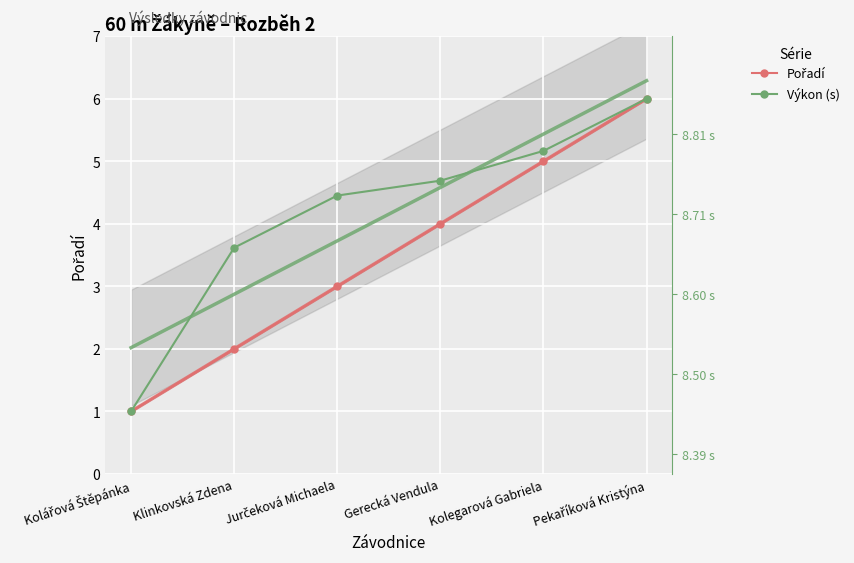

Between Jurčeková Michaela and Gerecká Vendula, which series saw the biggest shift?

Pořadí